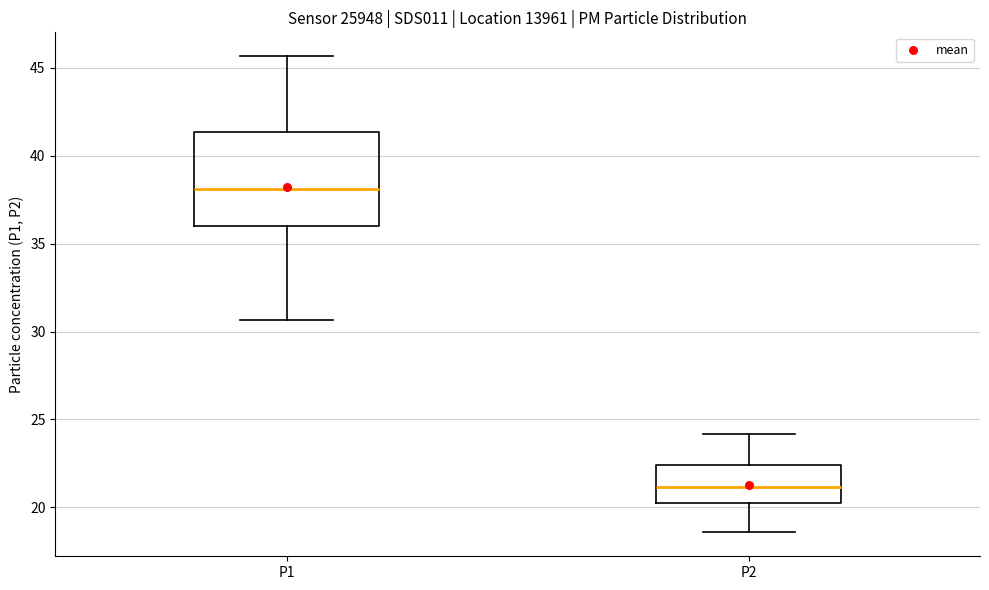

Comparing the boxes themselves (not the whiskers), which one is the tallest?

P1